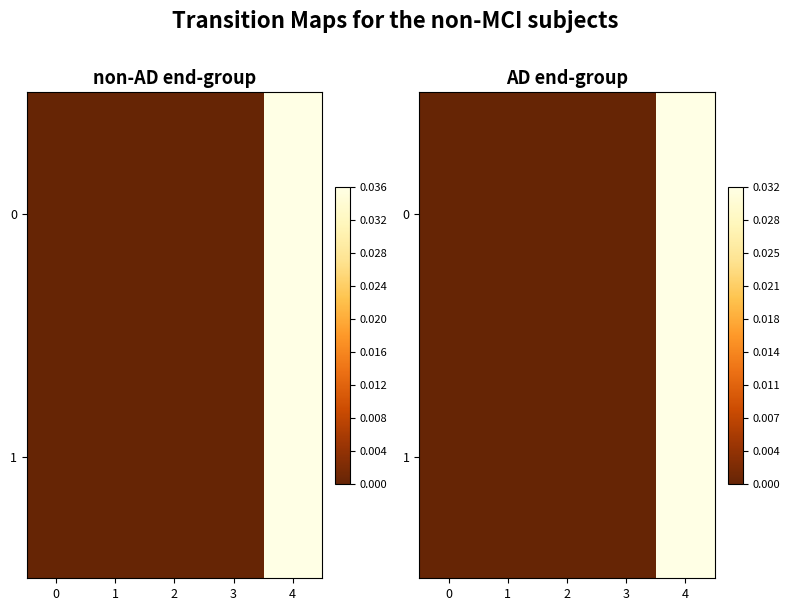

Is it true that 0 equals 0.0 at 2?

False